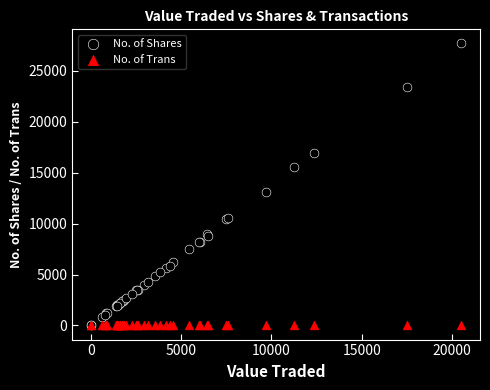

Across all series, what Y value is closest to 13845?

13120